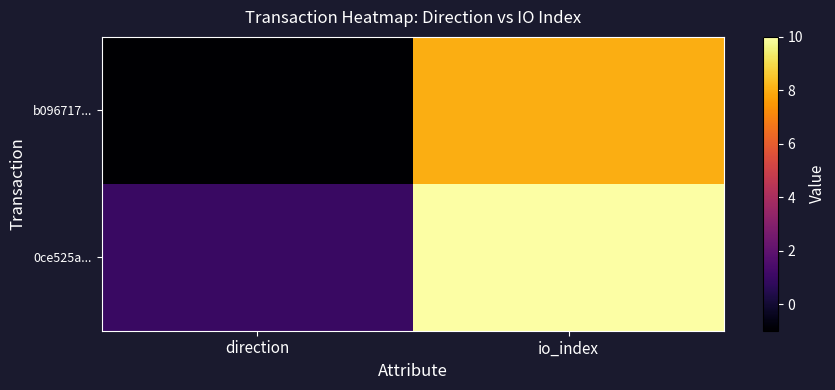

How many categories are shown in the chart?

2